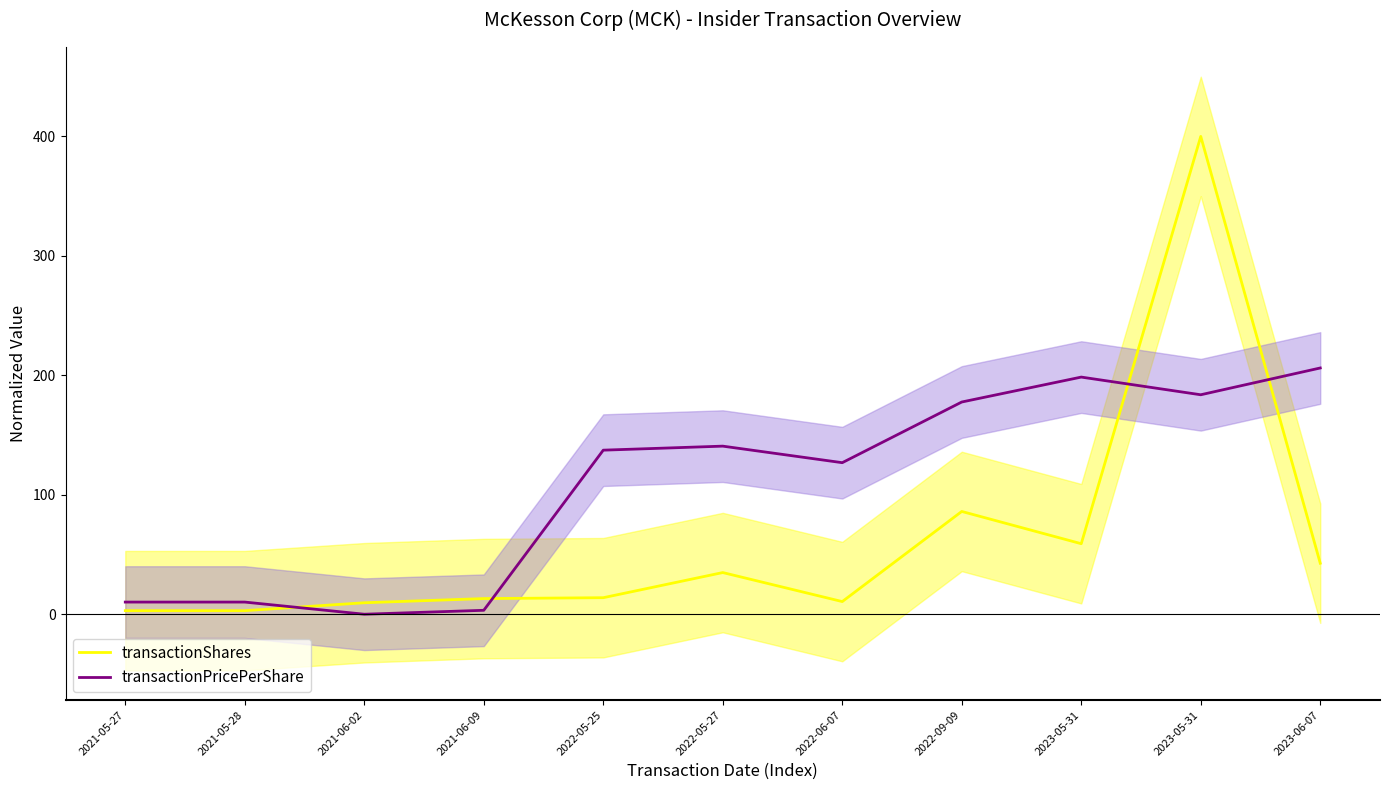

How many lines are shown in the chart?

2